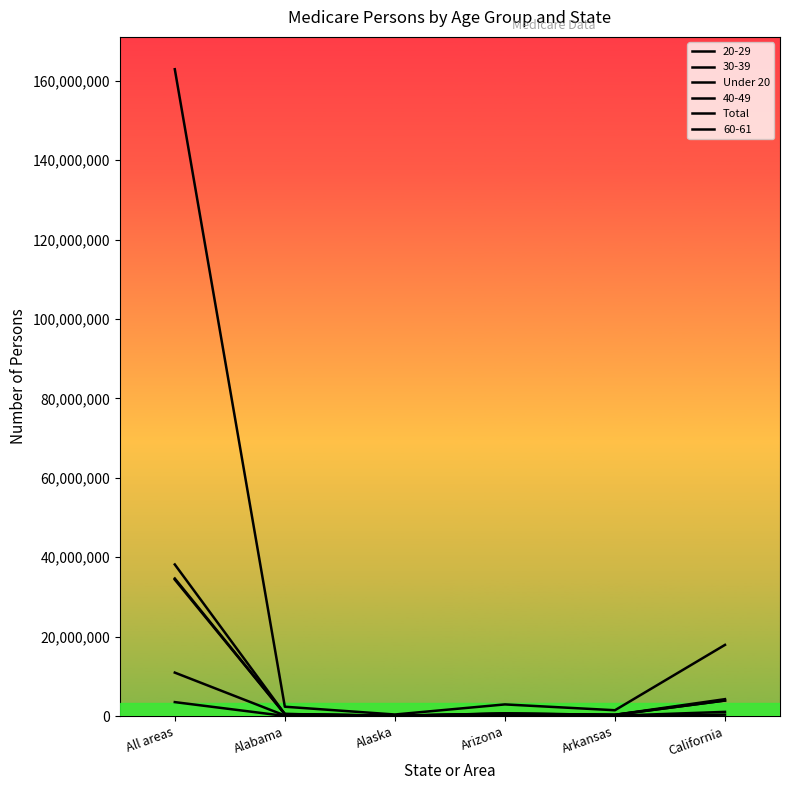

The value of Under 20 at All areas is 10962976. True or false?

True